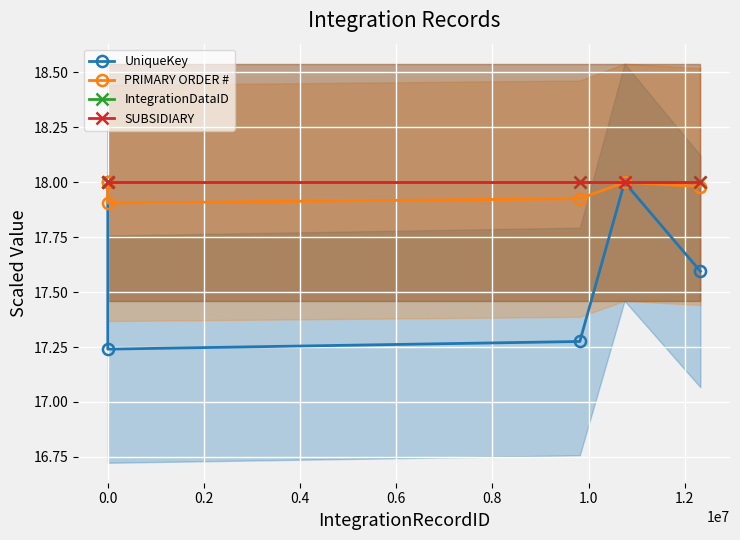

Reading left to right, extract all data points from this chart.

UniqueKey: 18.0	17.2	17.3	18.0	17.6
PRIMARY ORDER #: 18.0	17.9	17.9	18.0	18.0
IntegrationDataID: 18.0	18.0	18.0	18.0	18.0
SUBSIDIARY: 18.0	18.0	18.0	18.0	18.0